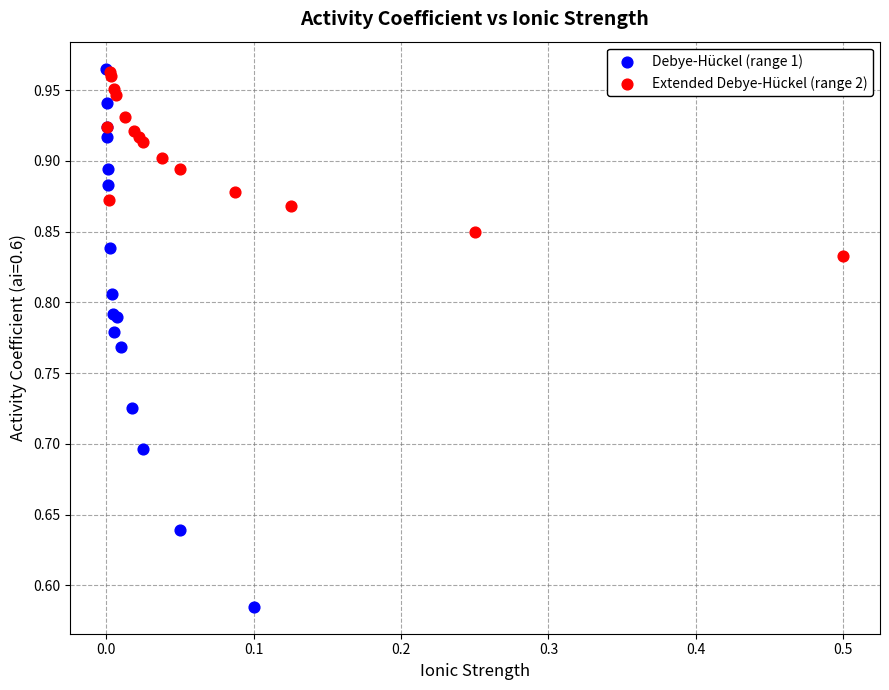

What are all the series names shown in the legend?

Debye-Hückel (range 1), Extended Debye-Hückel (range 2)